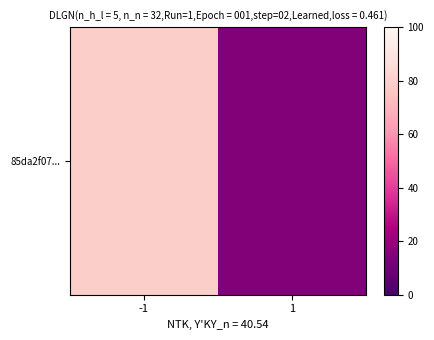

At which category does the chart reach its minimum across all series?

1